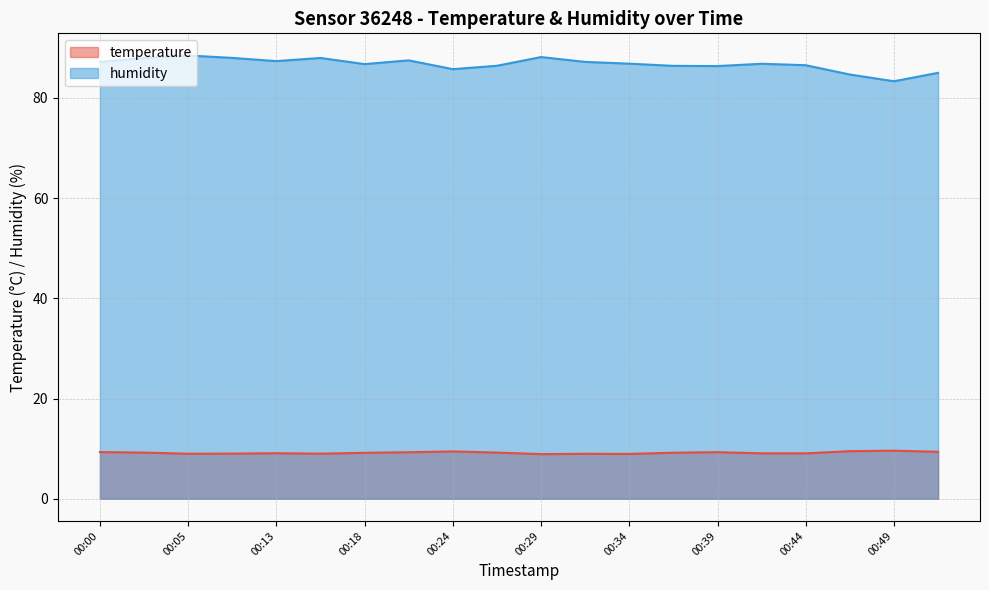

Is the value of humidity at 00:39 greater than the value of temperature at 00:49?

Yes